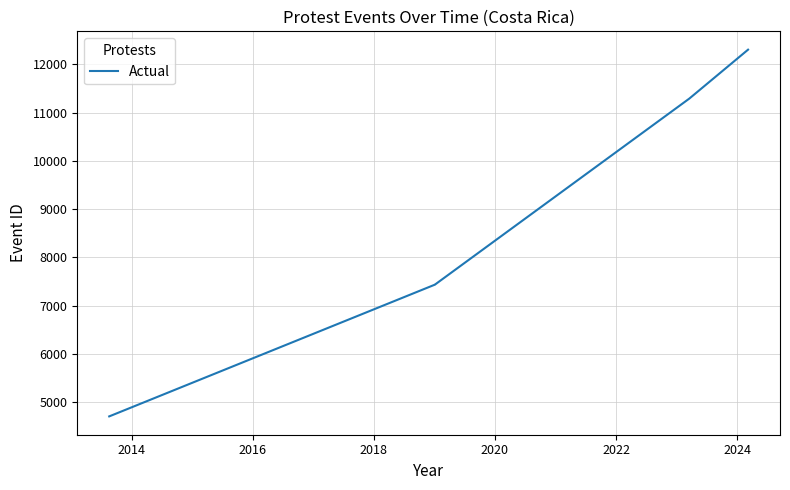

What is the greatest value displayed?

12307